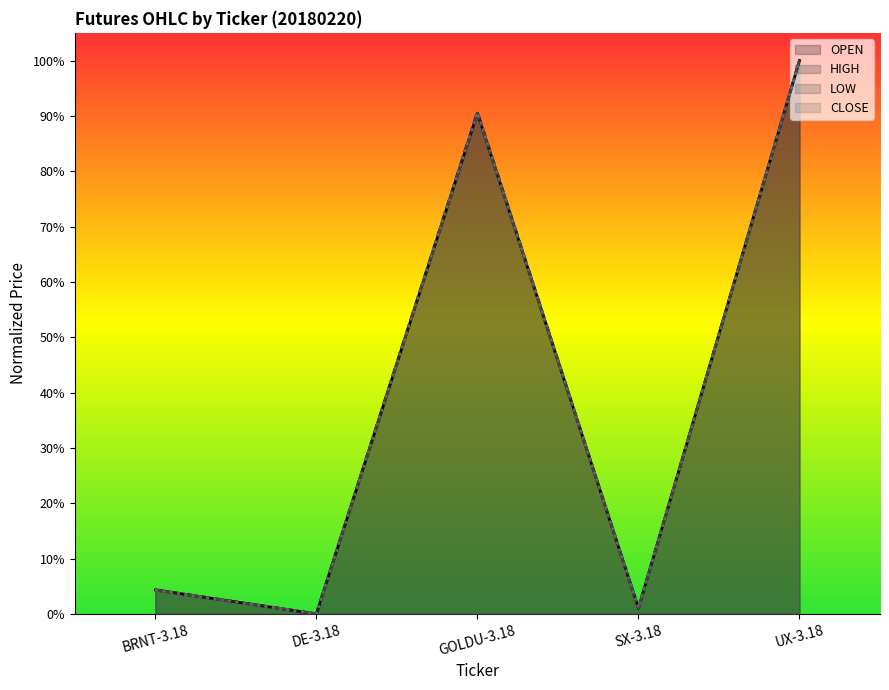

Where is the first local minimum for HIGH?

DE-3.18